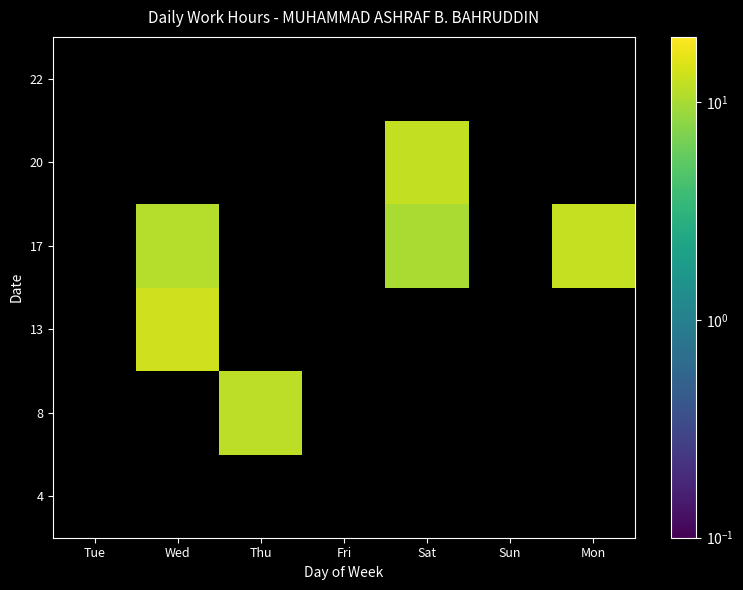

Which label corresponds to the smallest value in the chart?

Sat